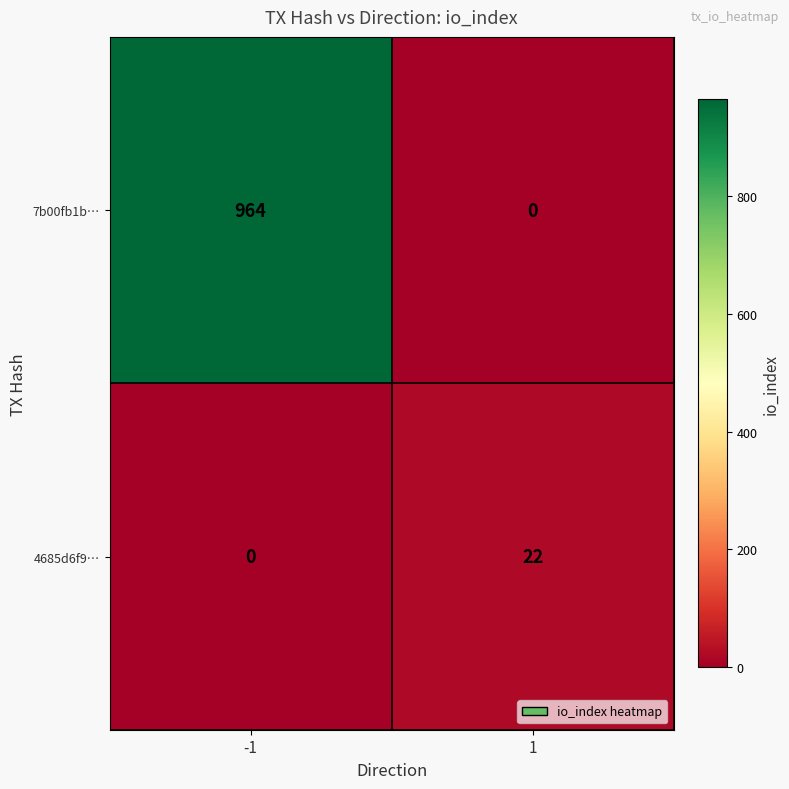

List the series in order of their peak value, lowest first.

4685d6f9…, 7b00fb1b…